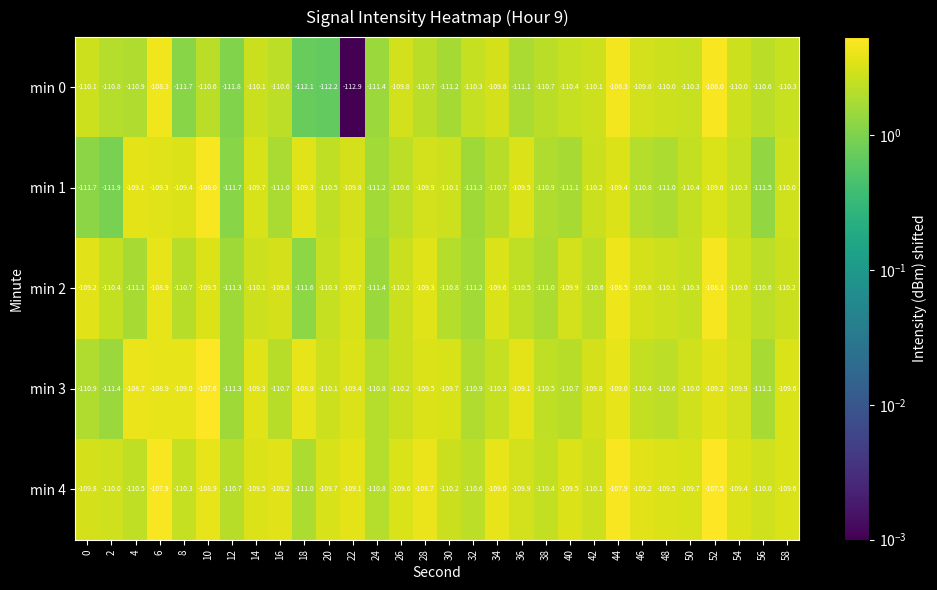

The value of min 2 at 4 is -27.9. True or false?

False